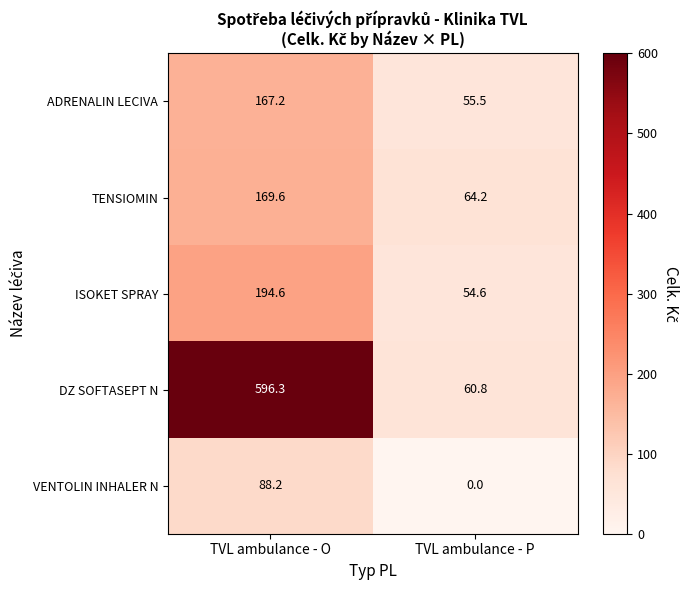

Reading left to right, what are all the values shown in this chart?

ADRENALIN LECIVA: 167.2	55.5
TENSIOMIN: 169.6	64.2
ISOKET SPRAY: 194.6	54.6
DZ SOFTASEPT N: 596.3	60.8
VENTOLIN INHALER N: 88.2	0.0